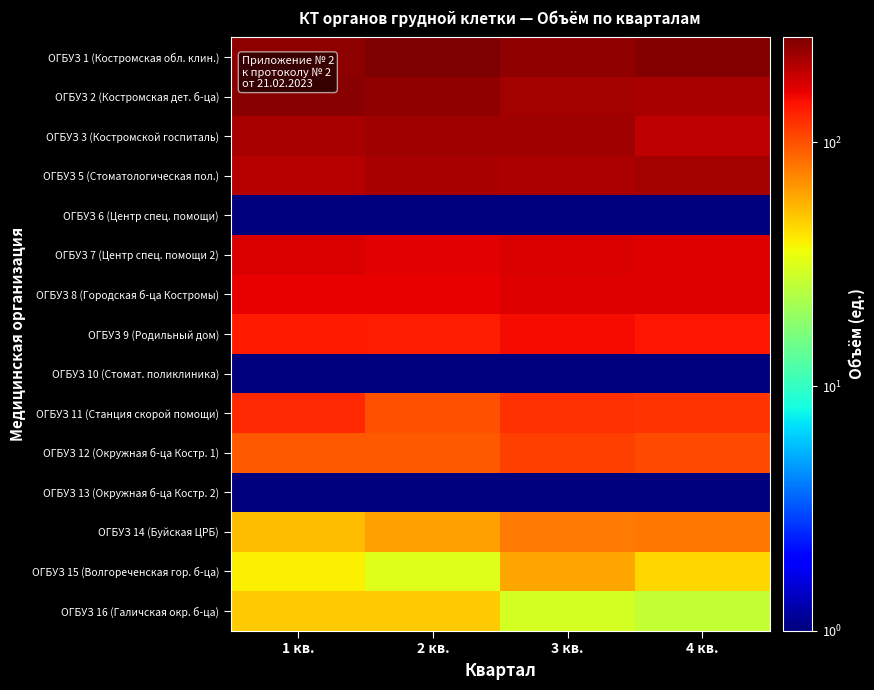

Which label corresponds to the smallest value in the chart?

1 кв.